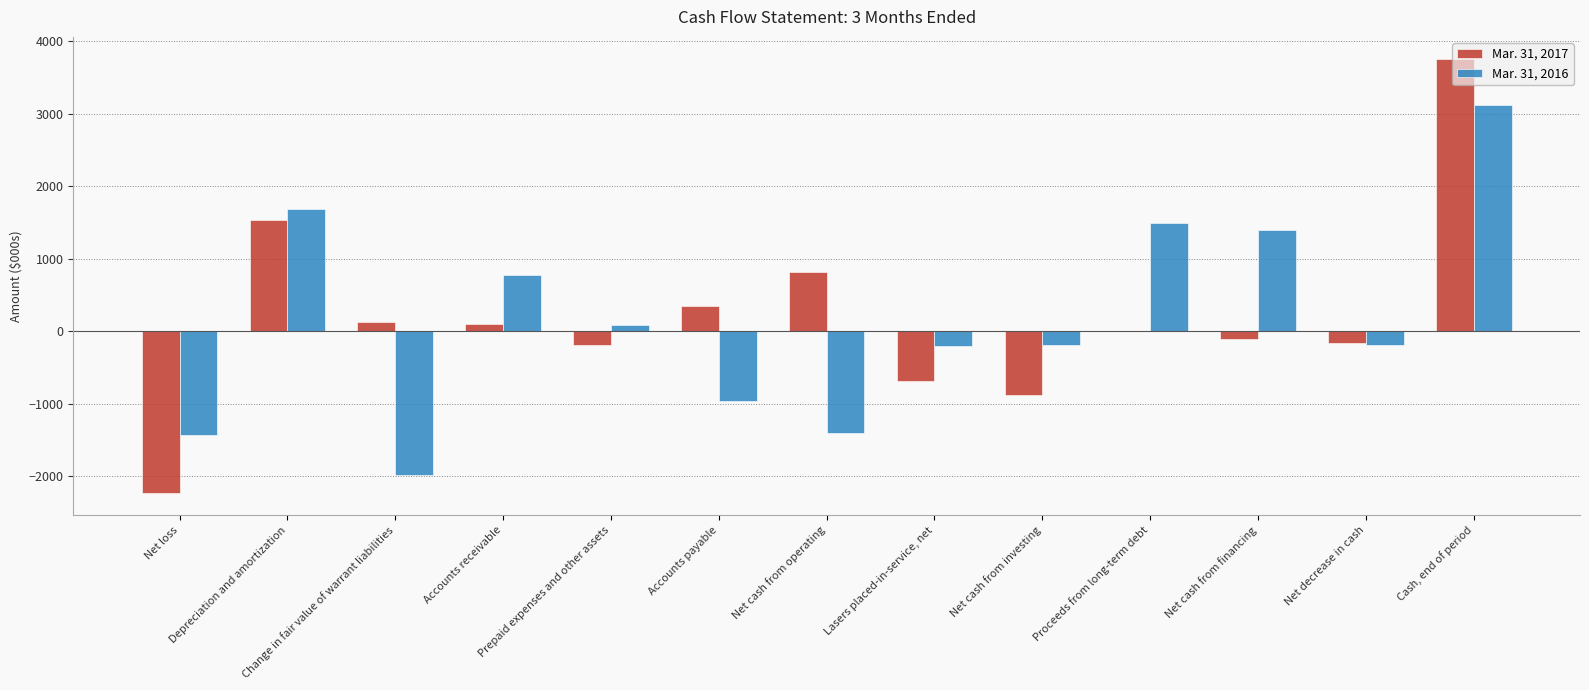

At which category is the sum across all series the highest?

Cash, end of period